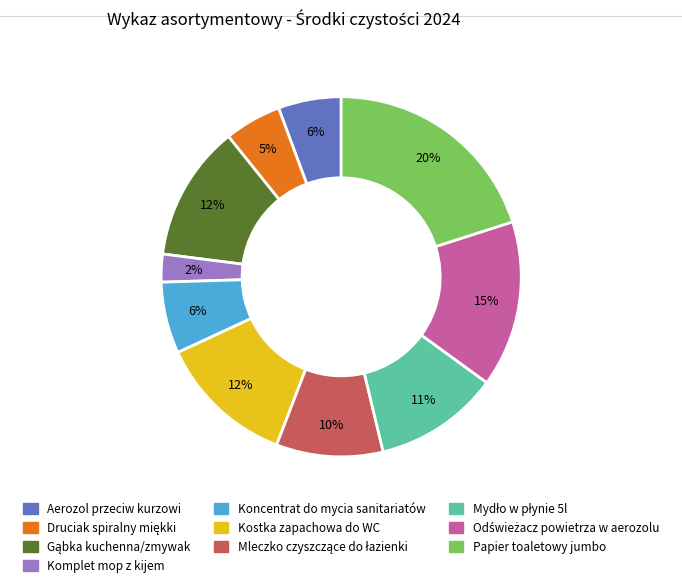

Count the number of slices in the pie.

10